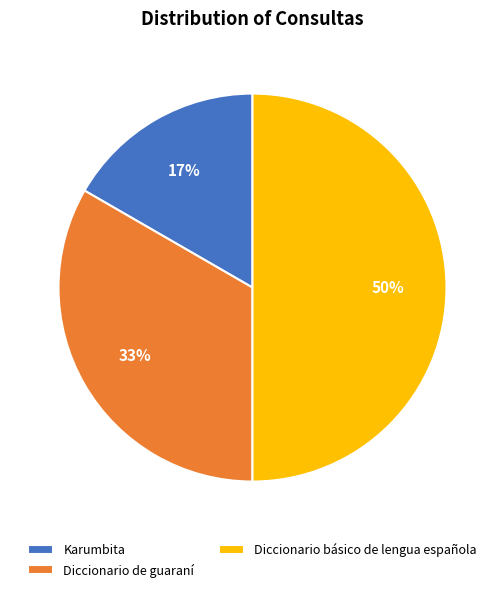

What is the ratio of the value at Diccionario básico de lengua española to the value at Diccionario de guaraní?

1.5